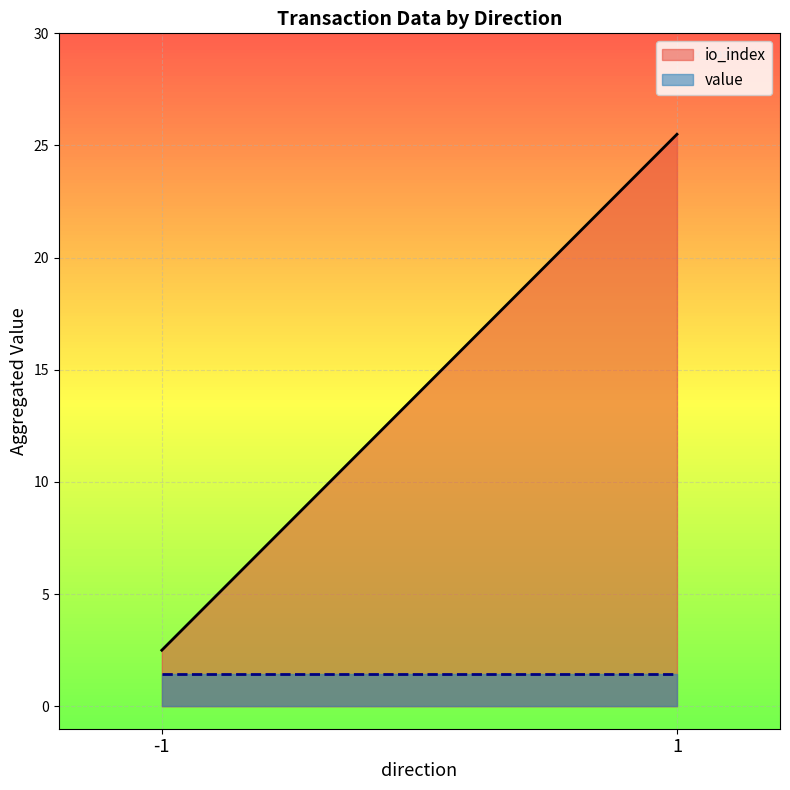

Does the chart display data point markers on the line(s)?

No